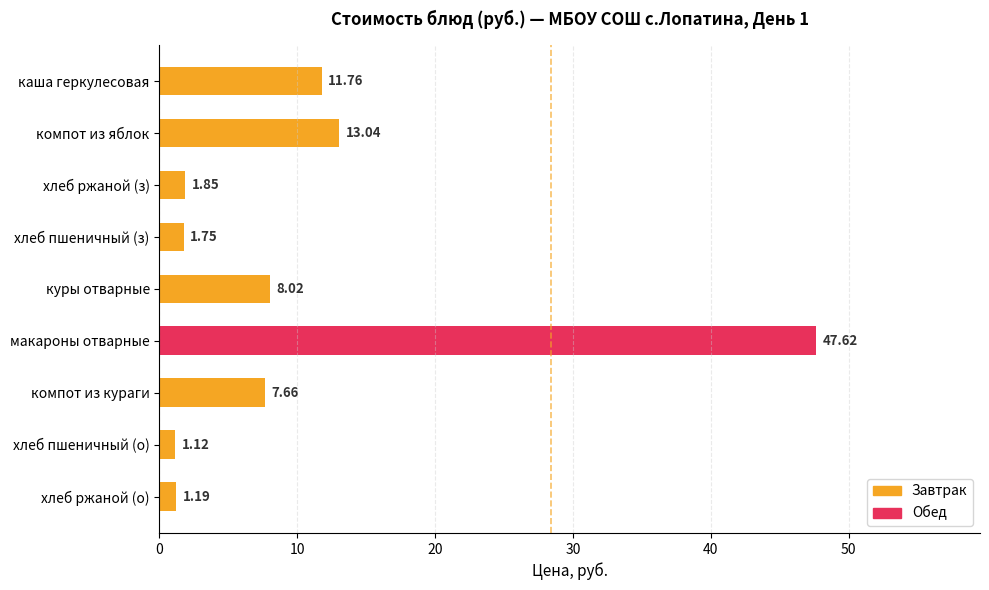

What is the greatest value displayed?

47.6